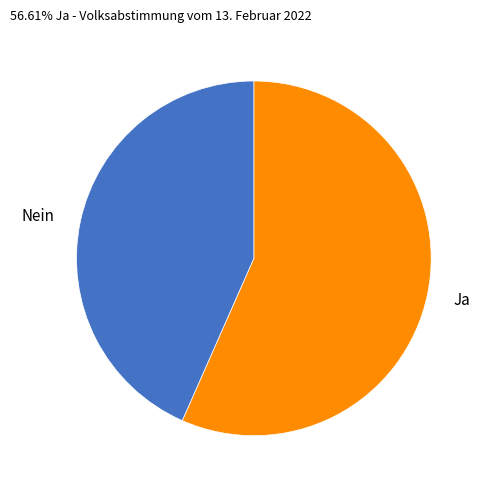

What is the smallest slice in the pie chart?

Nein